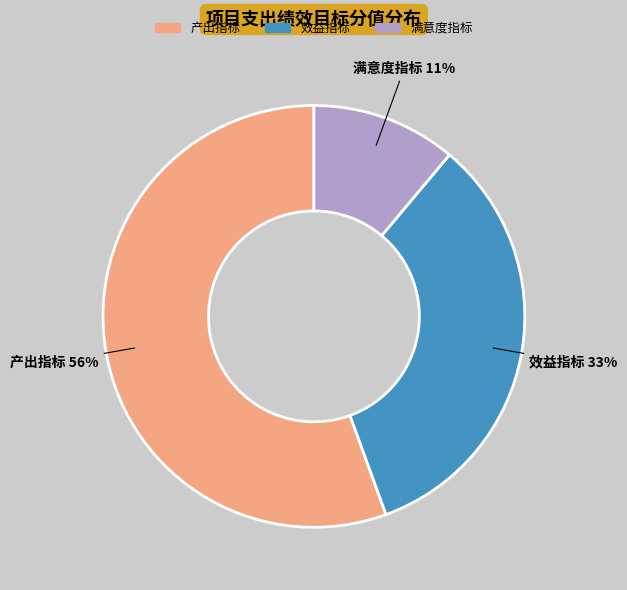

To the nearest percent, what portion does 效益指标 represent?

33%